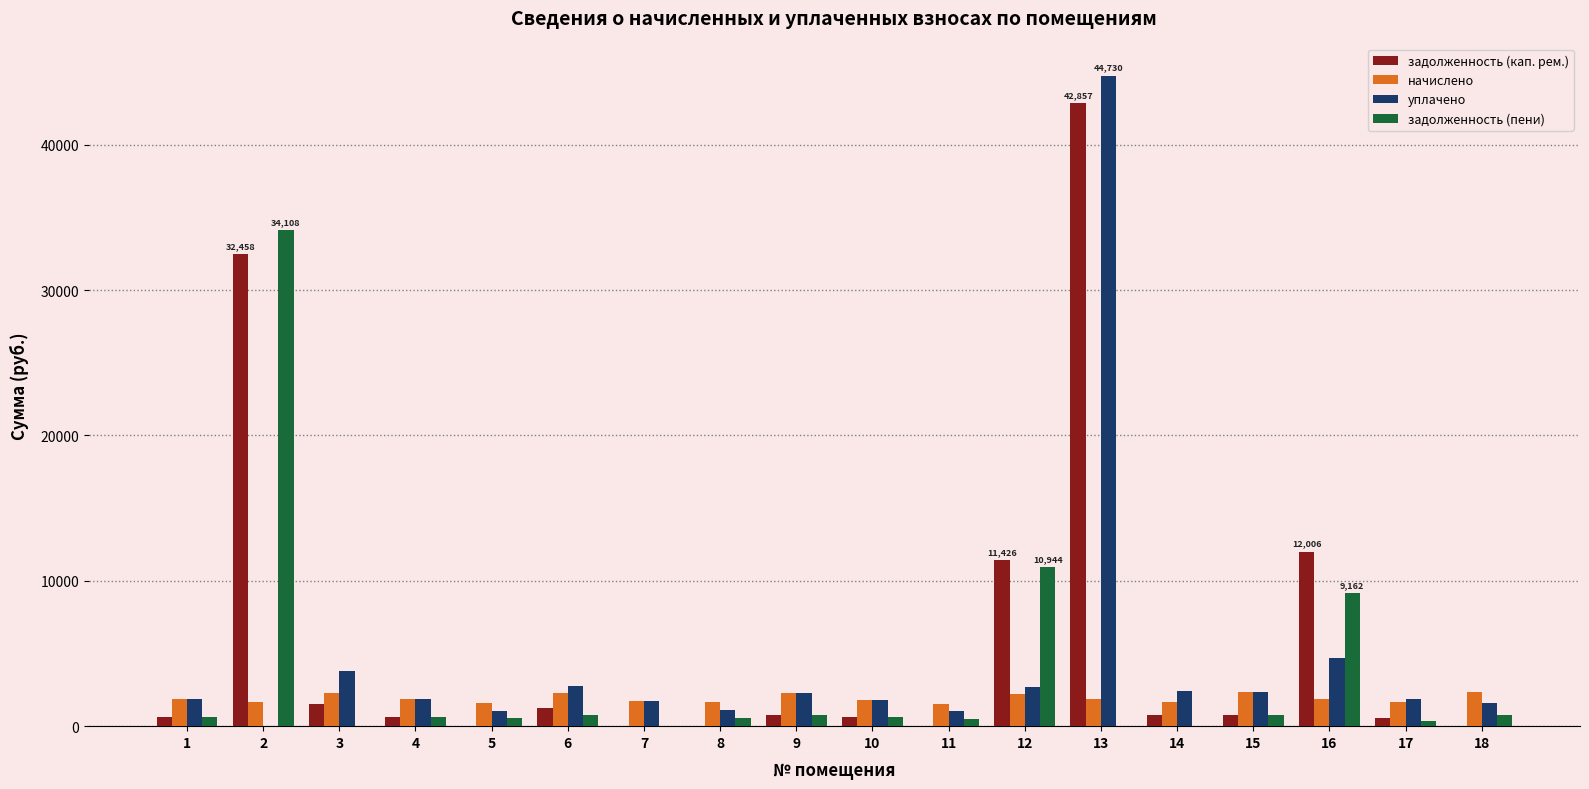

What is the greatest value displayed?

44730.4